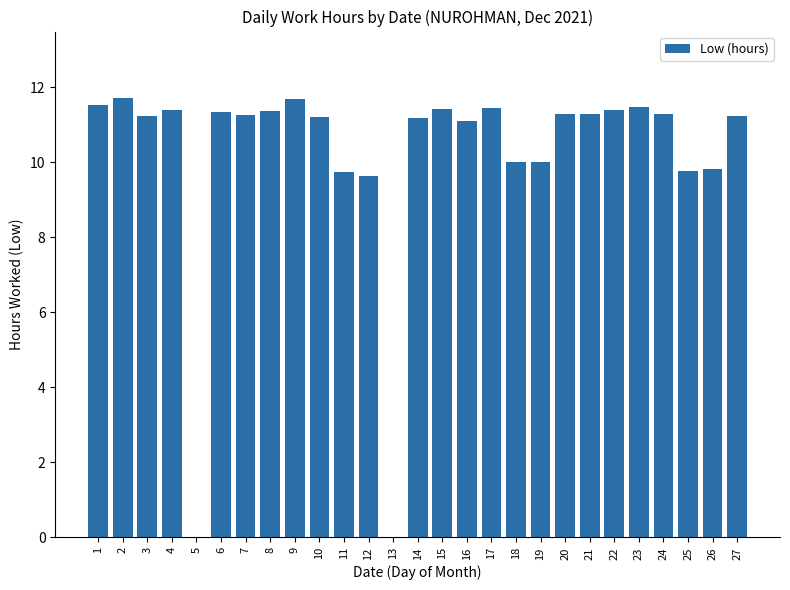

How many data points are above 11?

19